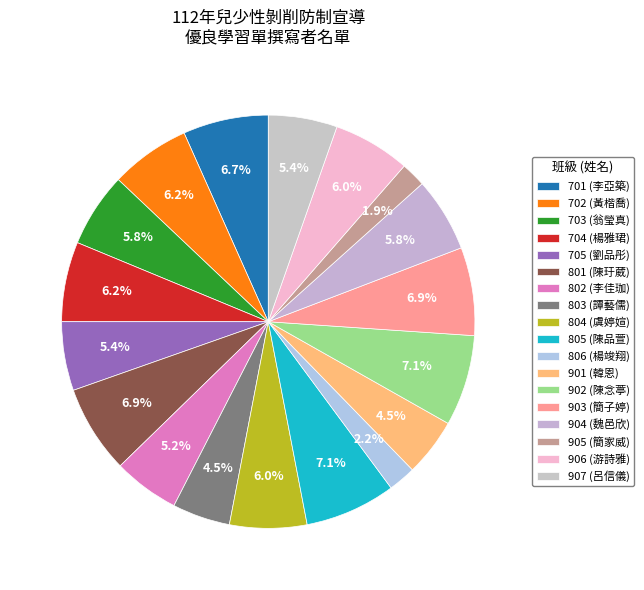

How many slices are in this pie chart?

18